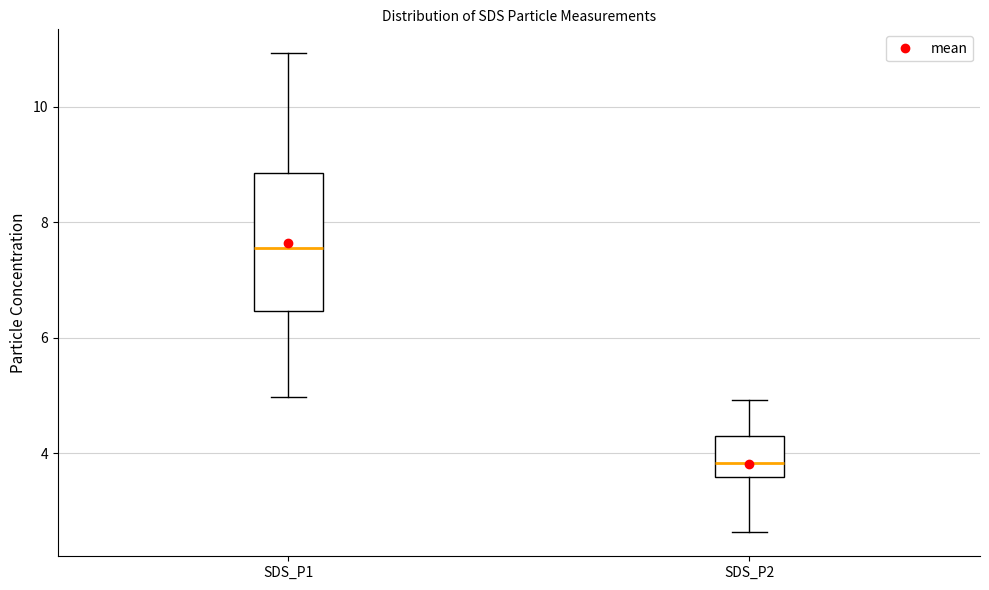

Which box has the lowest median line?

SDS_P2